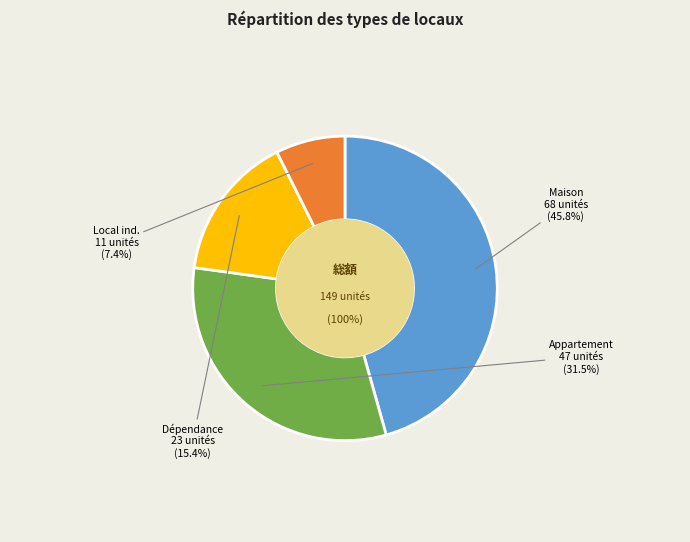

Does Local industriel. commercial ou assimilé represent more than half of the total?

No